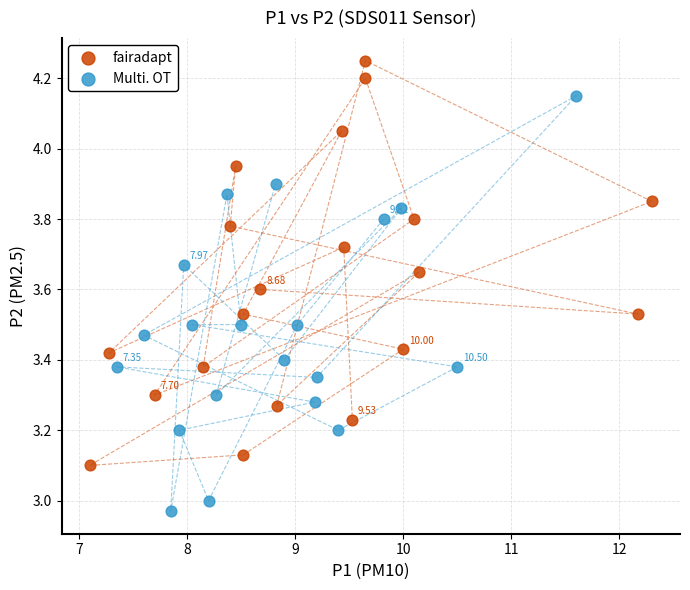

Which series contains the highest Y value?

fairadapt